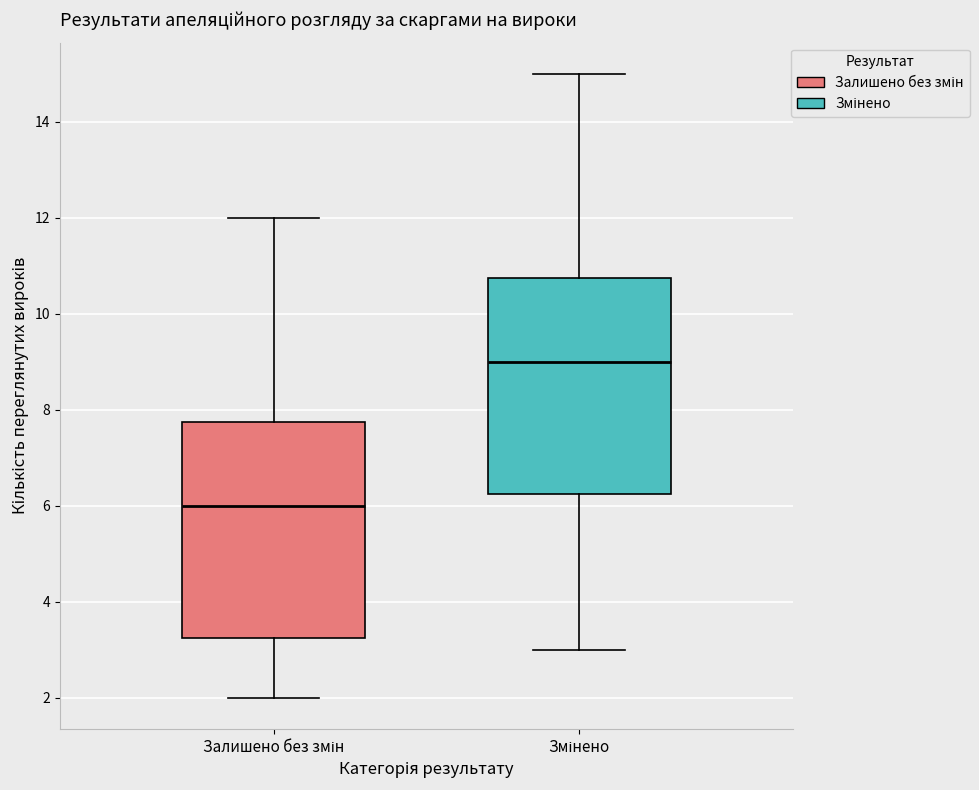

Reading left to right, transcribe this box plot: for each box, give where its median line is, the range the box spans, and where its two whiskers end, as read against the y-axis. The values are not printed on the chart, so give them approximately, as read against the axis.

Залишено без змін: median 6.0, box 3.2 to 7.8, whiskers 2.0 to 12.0
Змінено: median 9.0, box 6.2 to 10.8, whiskers 3.0 to 15.0